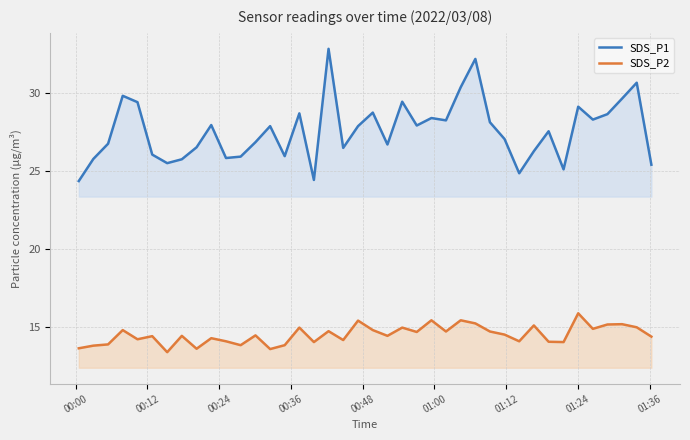

What are all the series names shown in the legend?

SDS_P1, SDS_P2